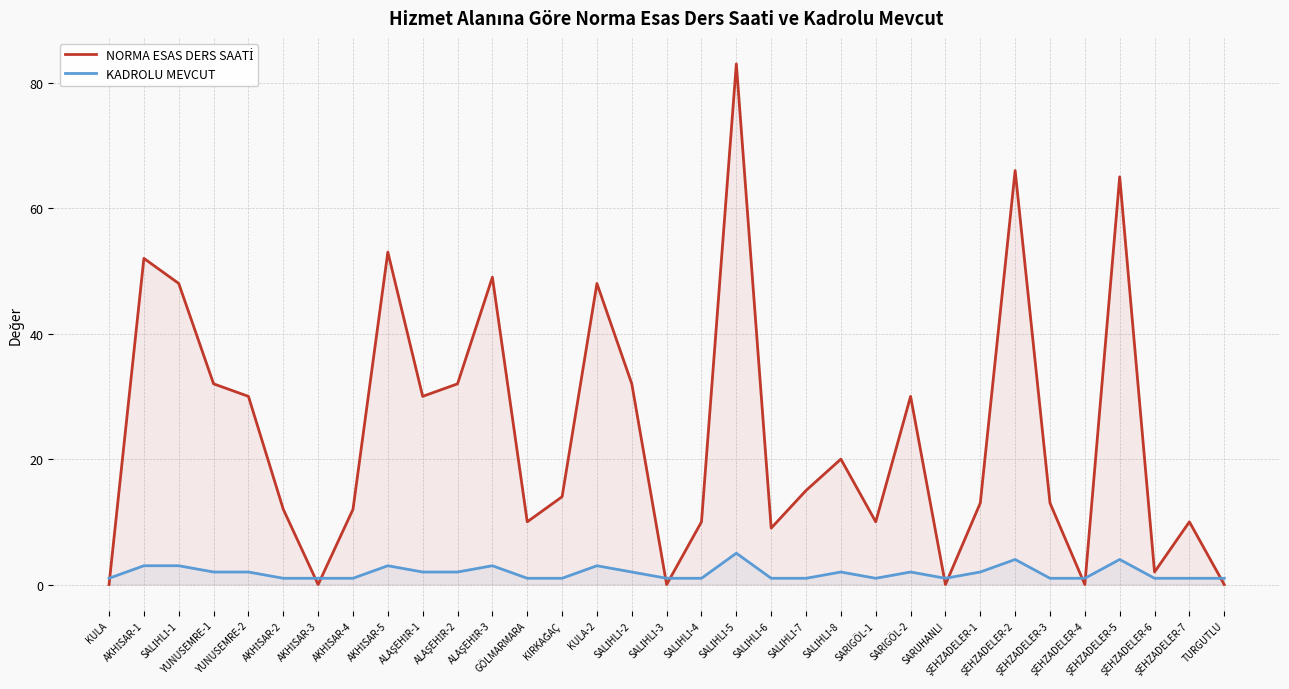

List the series in order of their overall mean, lowest first.

KADROLU MEVCUT, NORMA ESAS DERS SAATİ